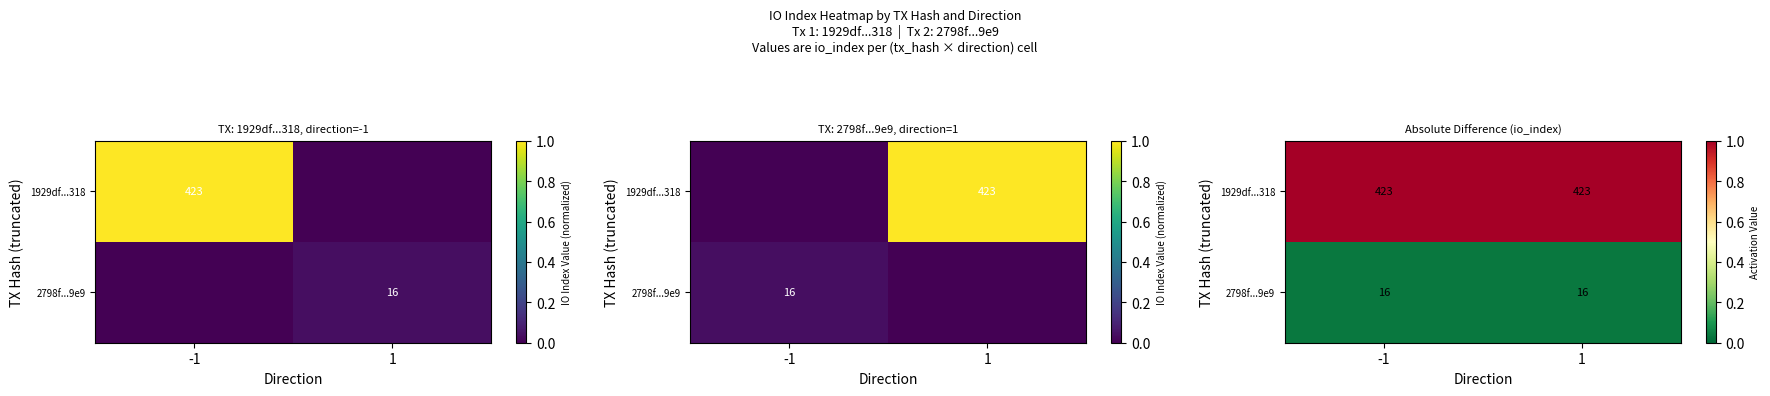

At which label is 2798f...9e9 closest to 0?

-1